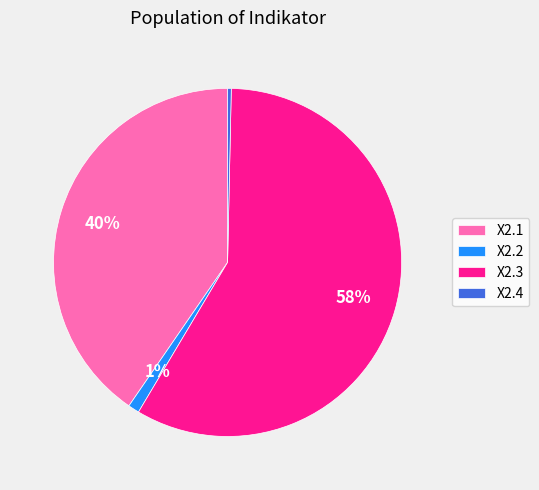

How many slices are in this pie chart?

4